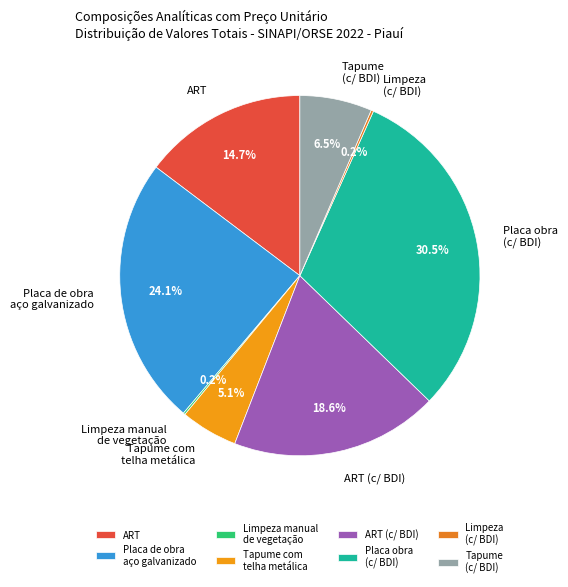

To the nearest percent, what is the average slice percentage?

12%